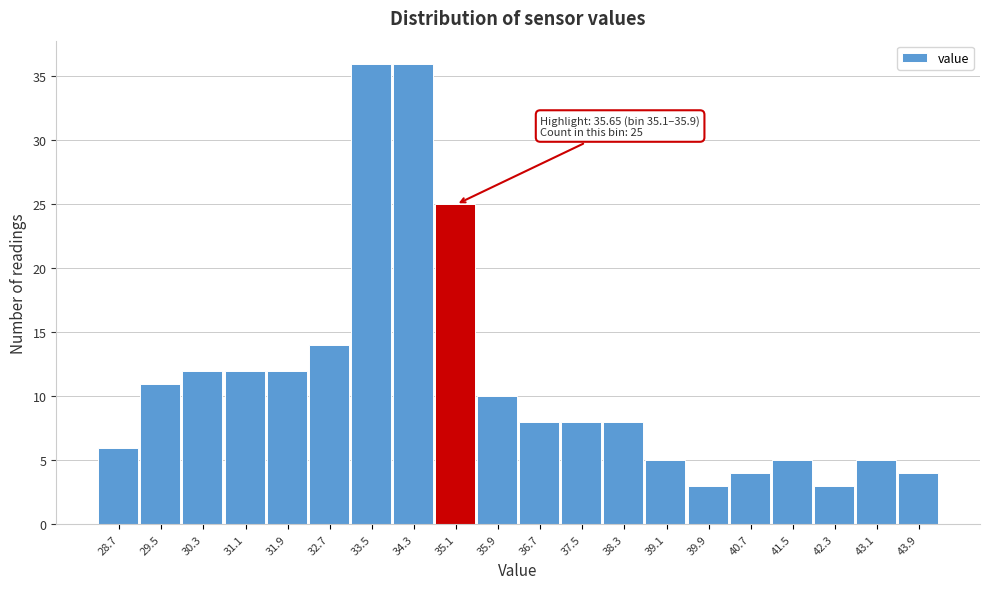

Reading left to right, transcribe all the data shown in this chart.

6	11	12	12	12	14	36	36	25	10	8	8	8	5	3	4	5	3	5	4